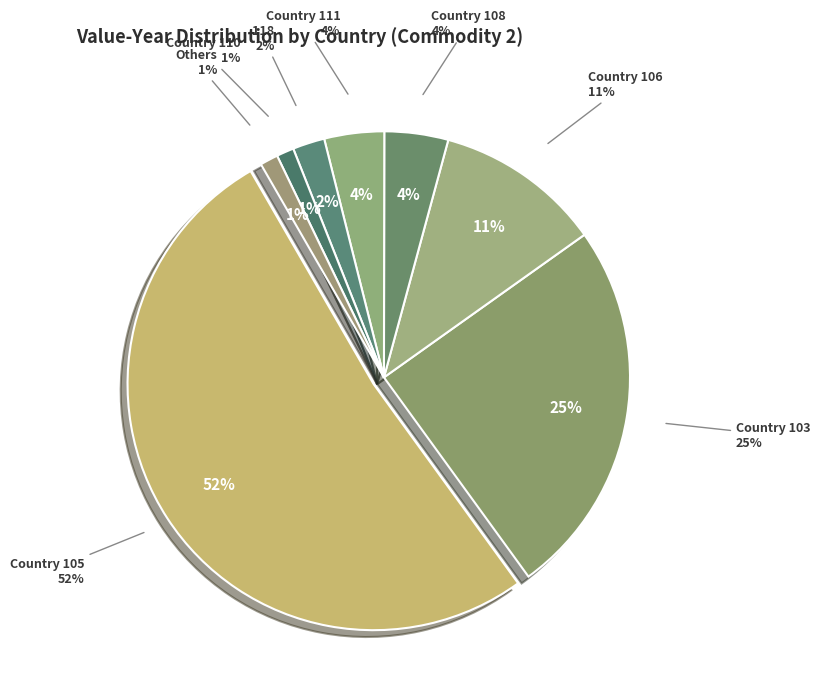

The 112 slice represents 11% of the pie. True or false?

False